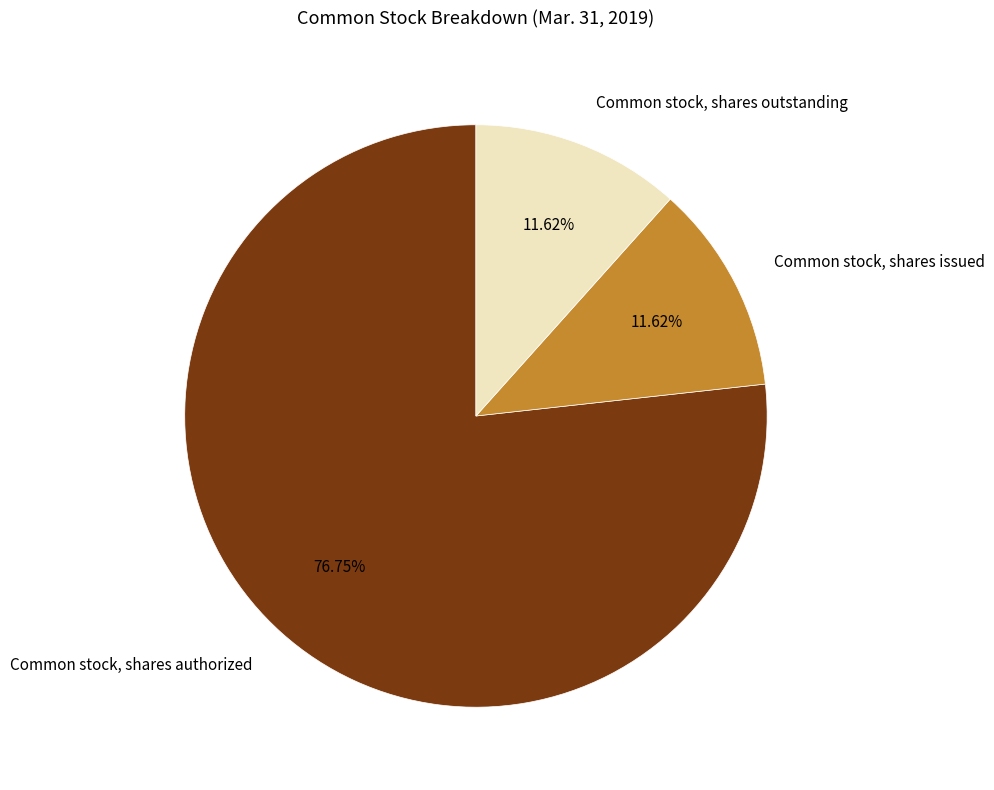

How many slices are in this pie chart?

3